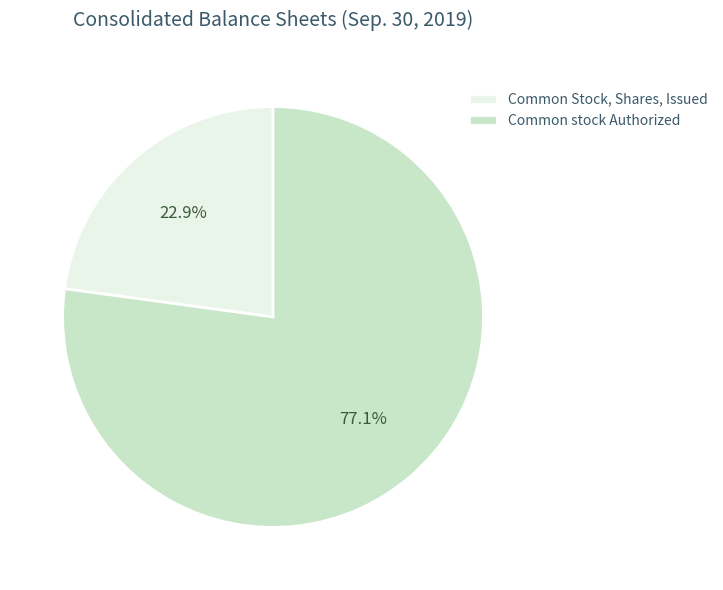

Approximately how many times larger is the value at Common stock Authorized compared to Common Stock, Shares, Issued?

3.4